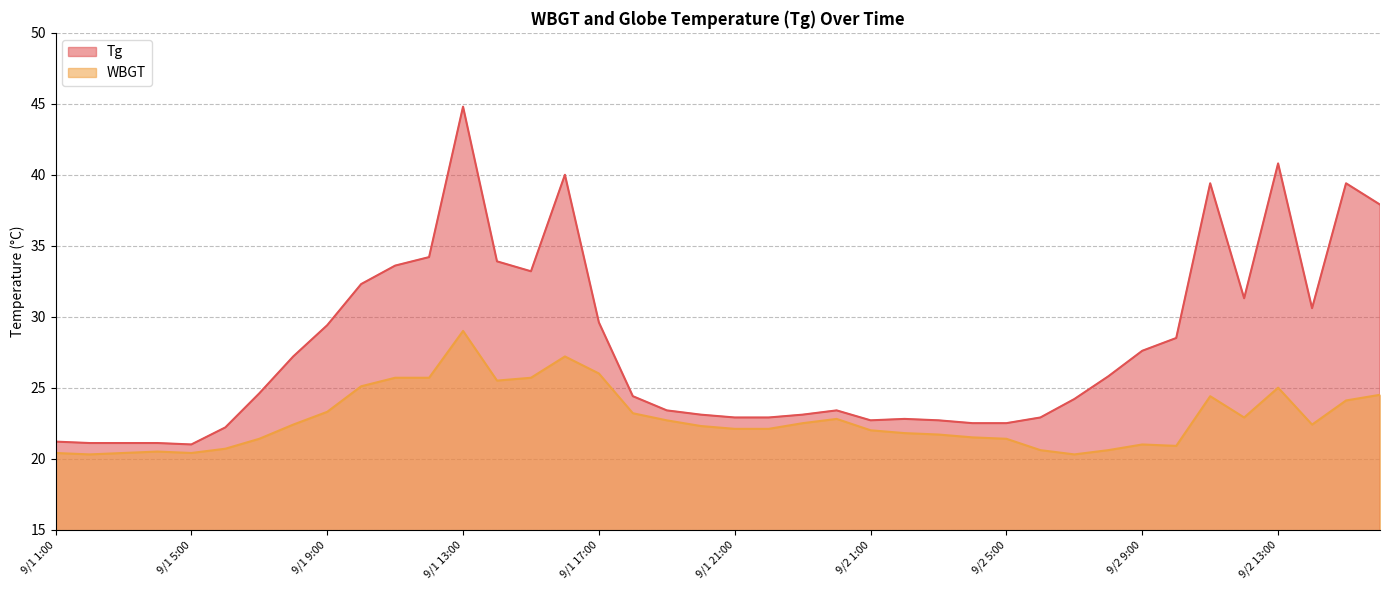

Which has a higher value, 9/2 13:00 or 9/1 14:00?

9/2 13:00